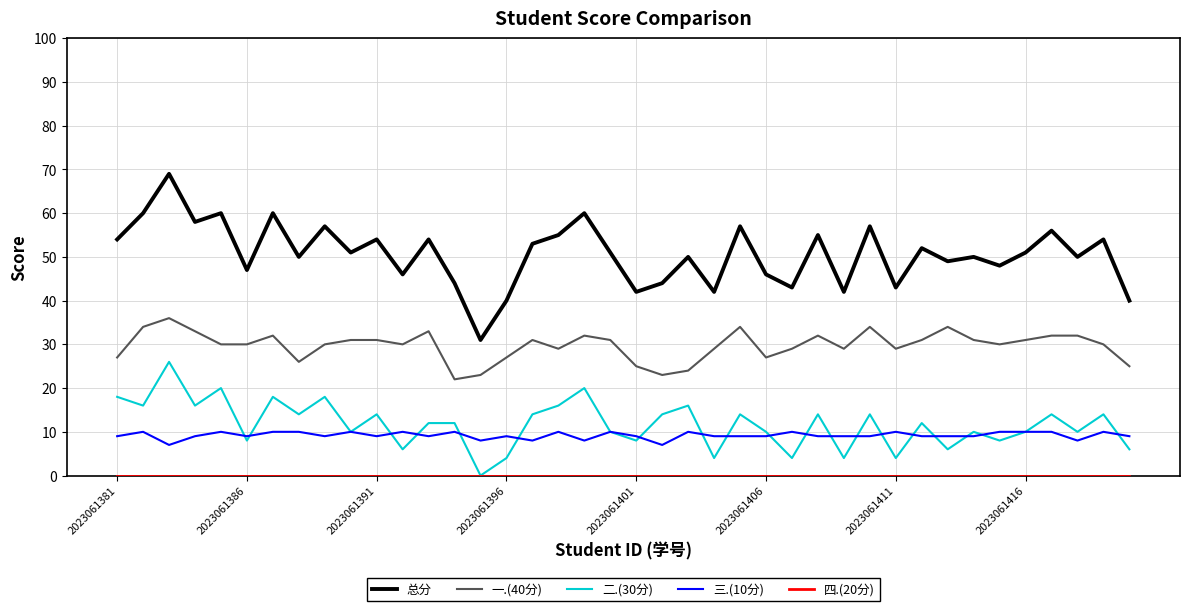

What is the greatest value displayed?

69